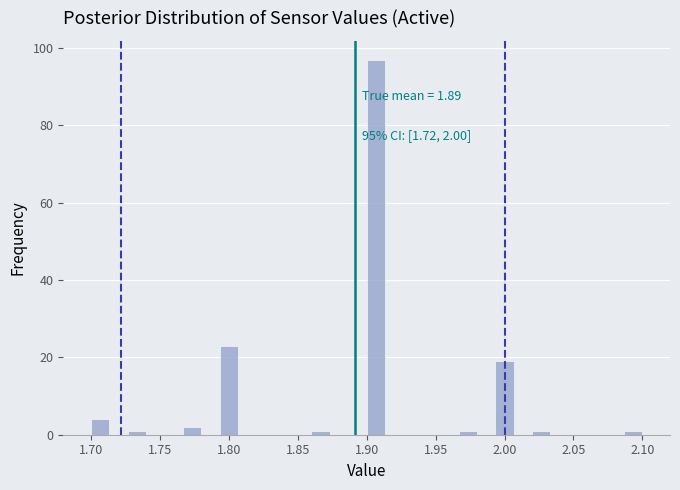

Around what value on the x-axis is the tallest bar? Give the approximate position of its centre, as read against the axis.

1.905